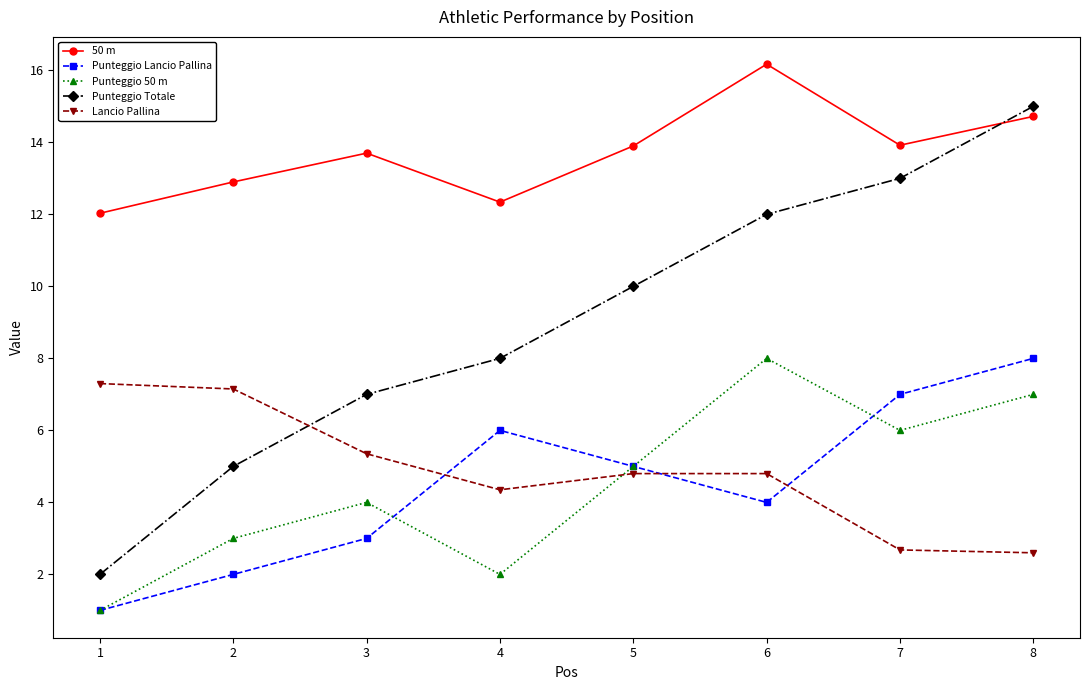

List the labels in order of Punteggio Totale value, smallest first.

1, 2, 3, 4, 5, 6, 7, 8